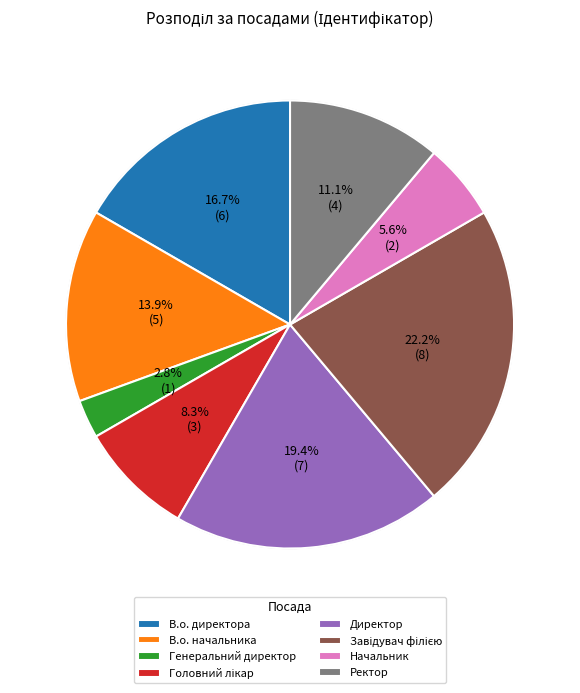

To the nearest percent, what portion does Головний лікар represent?

8%